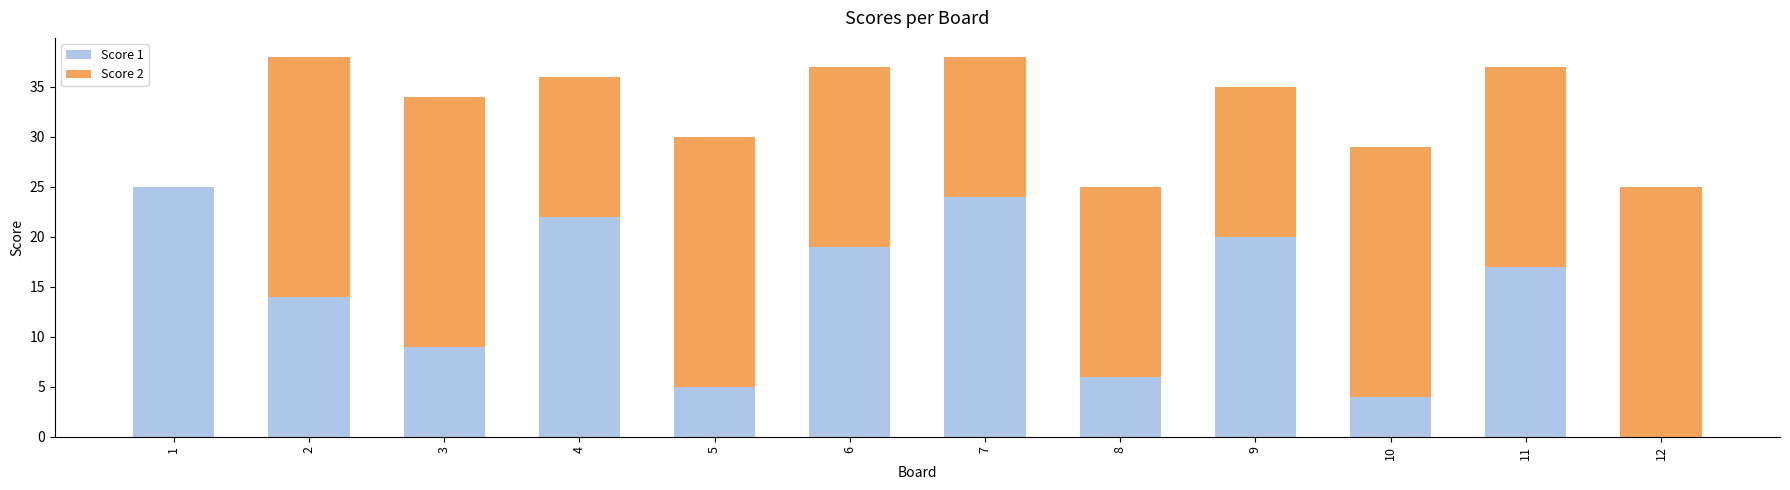

True or false: Score 1 has a value of 19 at 6.

True